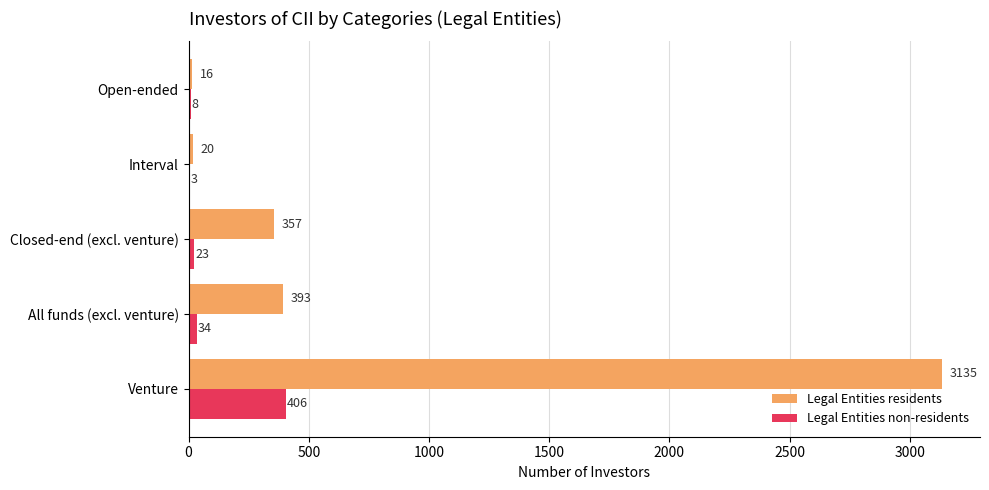

At which category is the sum across all series the highest?

Venture